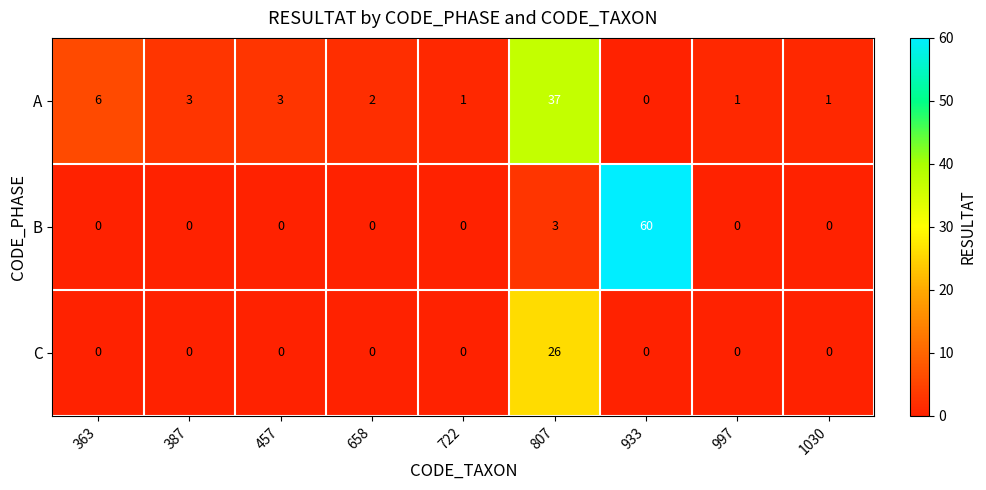

What is the difference between the second highest and second lowest values in the B series?

3